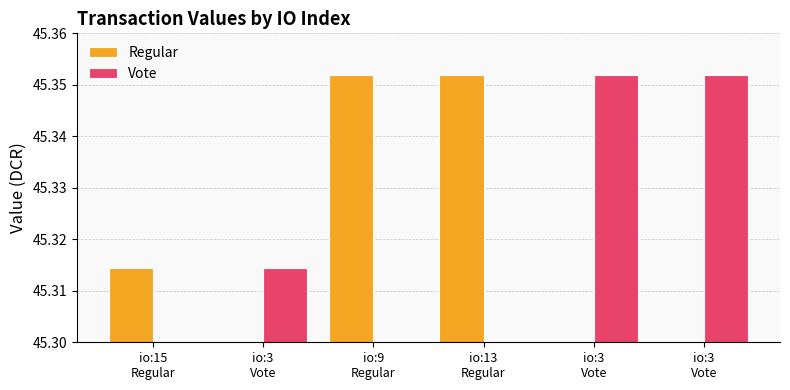

What position from the left is io:15
Regular?

1